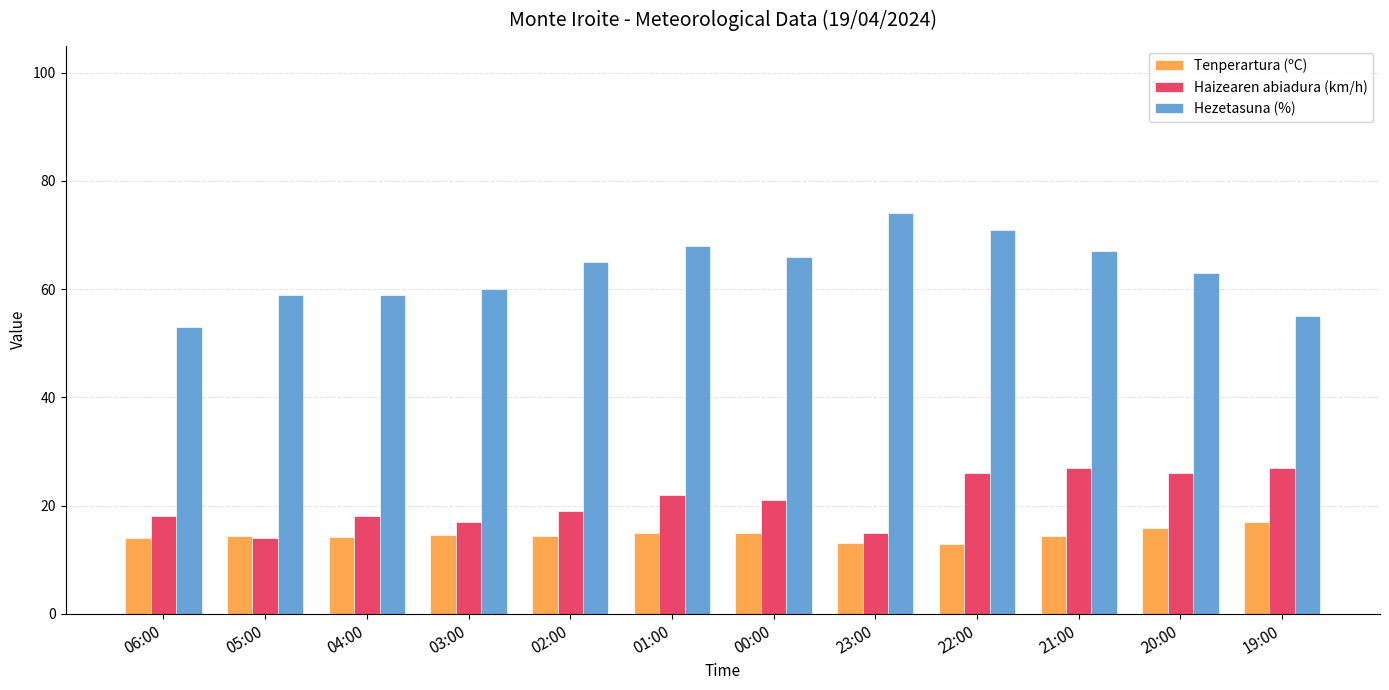

Rank the series by their maximum value, from highest to lowest.

Hezetasuna (%), Haizearen abiadura (km/h), Tenperartura (ºC)